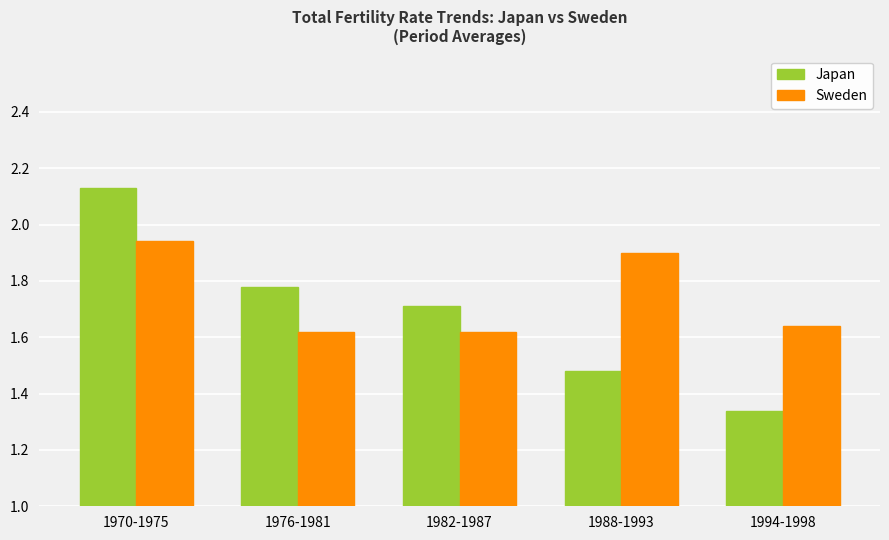

What is the difference between the maximum and second lowest values in the Sweden series?

0.3